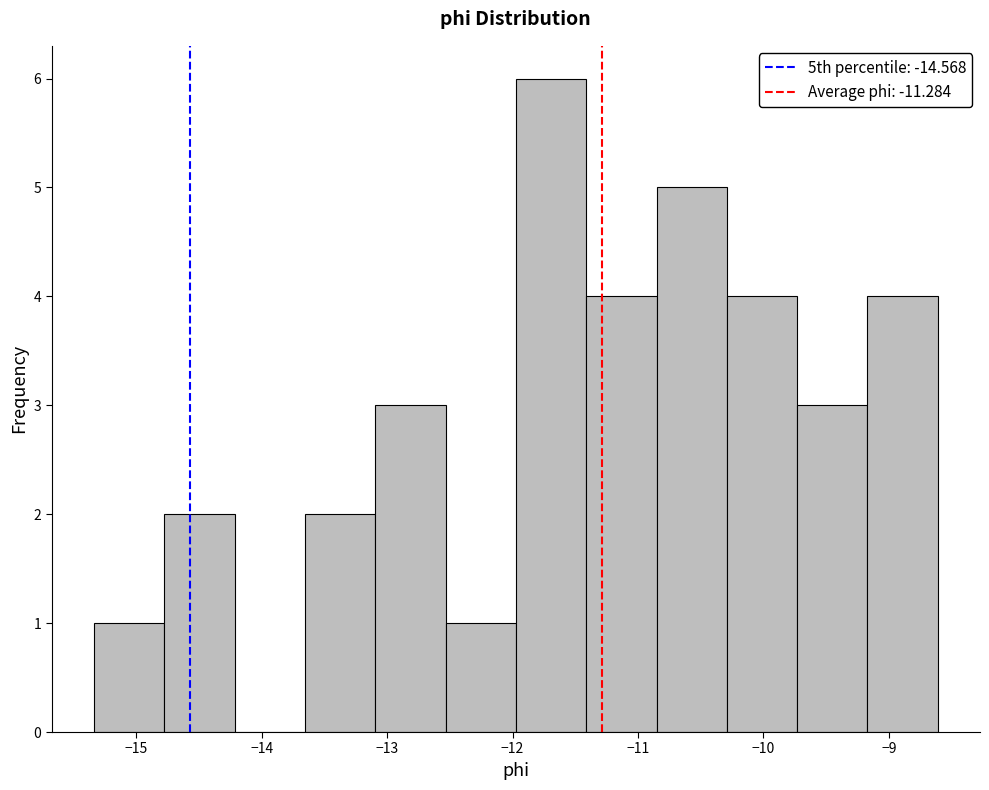

How tall is the bar that spans -9.7 to -9.2 on the x-axis? Neither the bar edges nor the heights are printed on the chart, so give them approximately, as read against the axes.

3